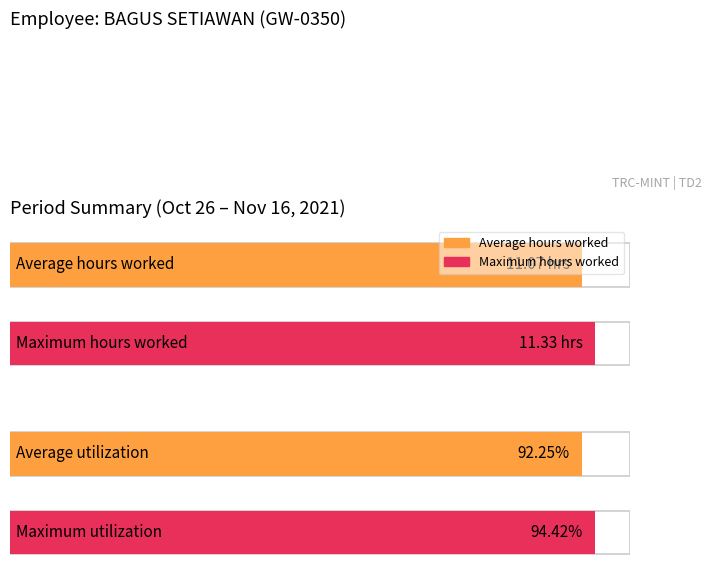

The value of Low (hours worked) at 26-Tue is 17.6. True or false?

False